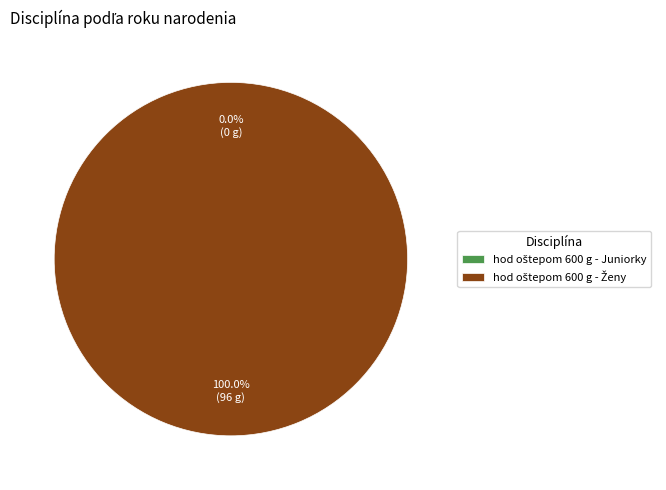

Do hod oštepom 600 g - Juniorky and hod oštepom 600 g - Ženy together represent more than half of the pie?

Yes